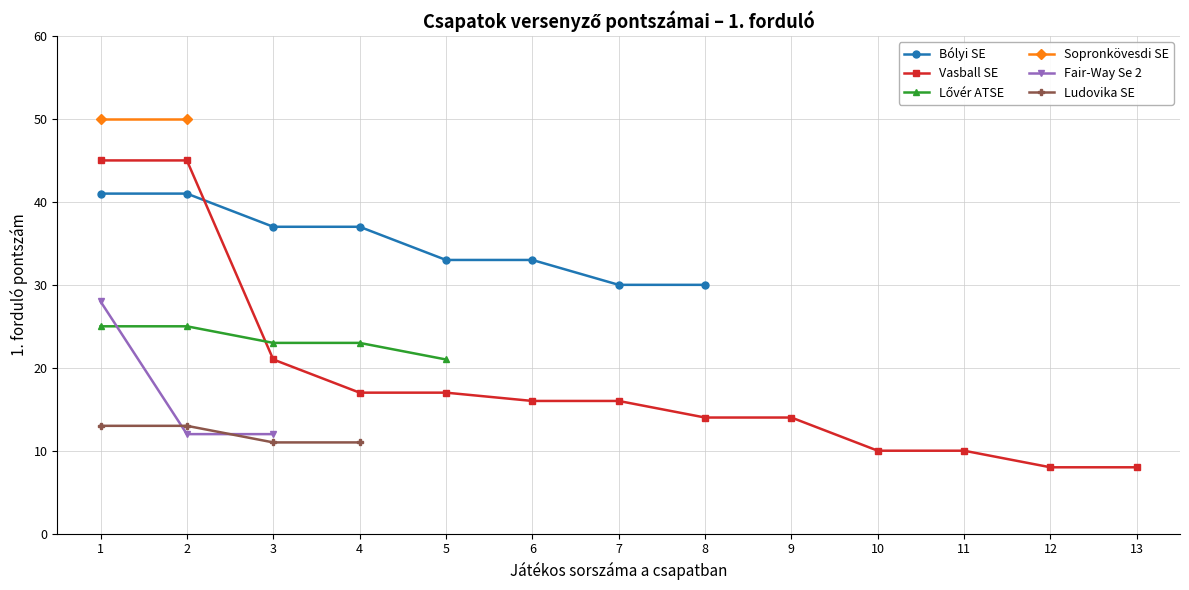

What is the highest value of the Bólyi SE series?

41